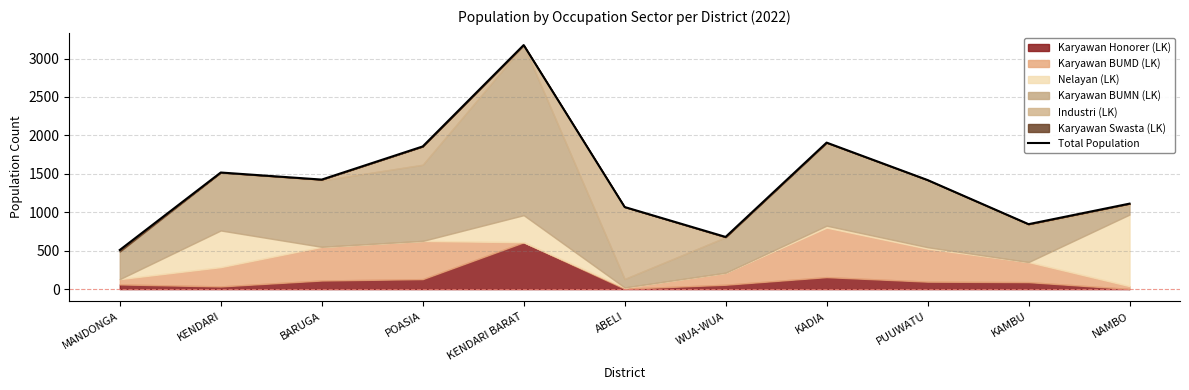

True or false: the data has more than 1 interior local peaks.

True